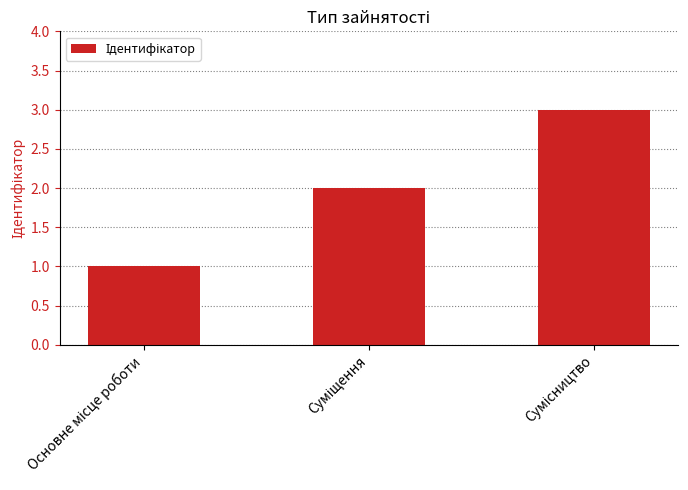

What is the greatest value displayed?

3